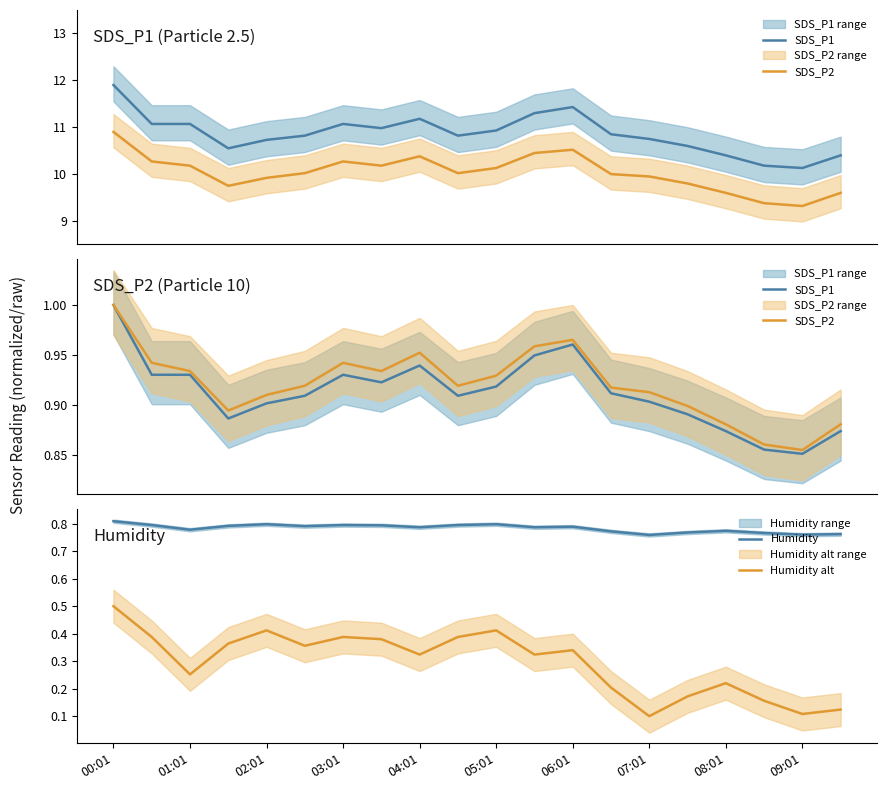

What is the highest value of the Humidity series?

0.8